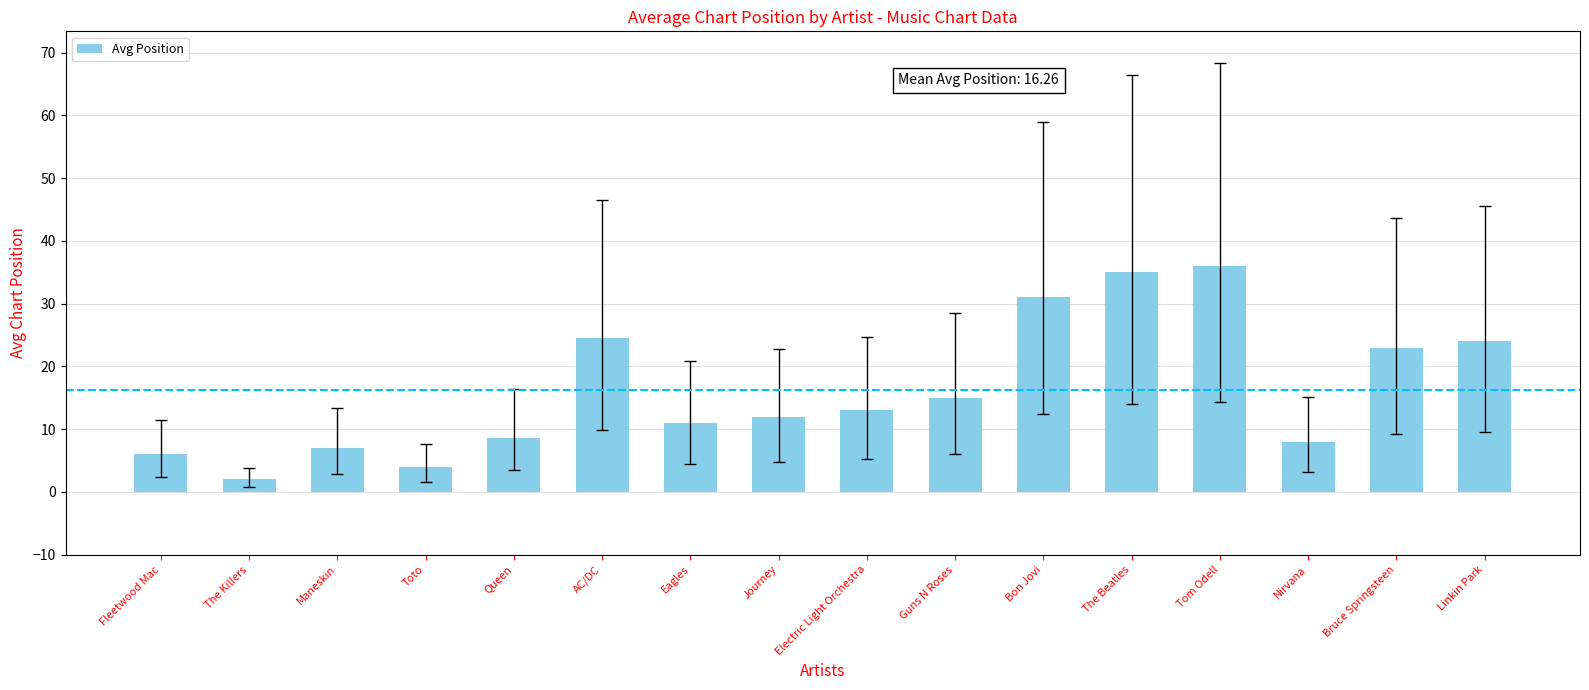

At which category does the chart reach its minimum across all series?

The Killers